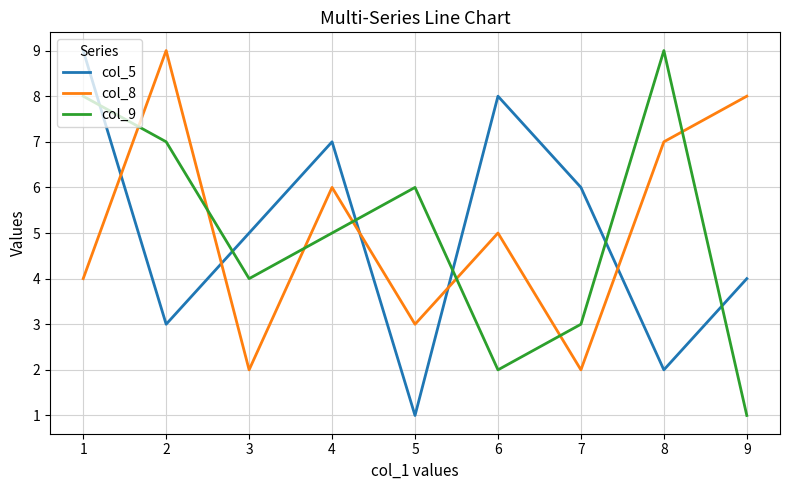

Is the value of col_8 at 5 greater than the value of col_5 at 7?

No